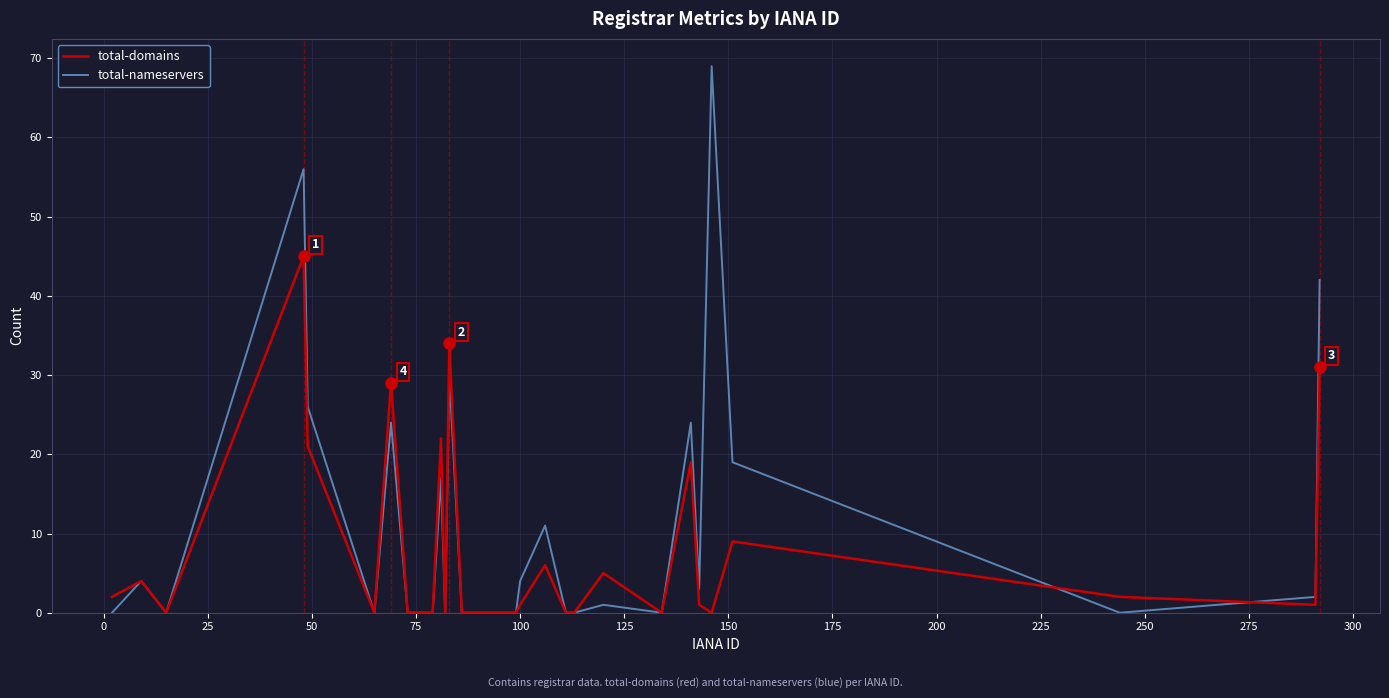

What is the greatest value displayed?

69